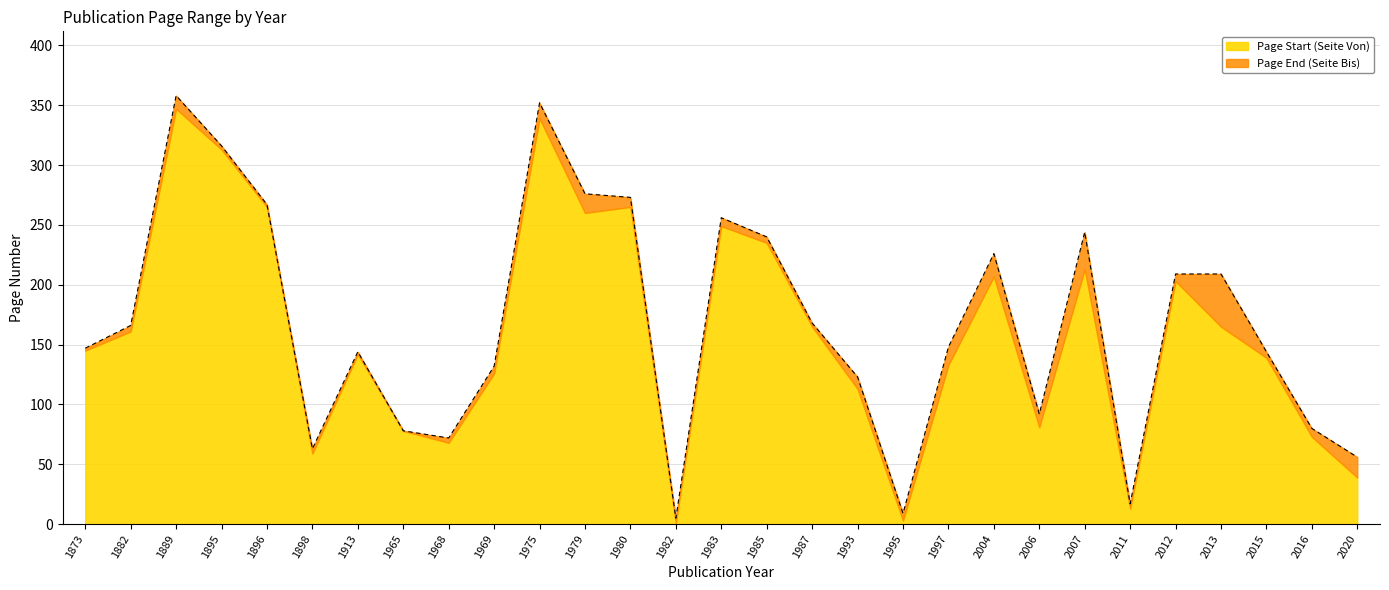

True or false: the data has more than 0 interior local peaks.

True